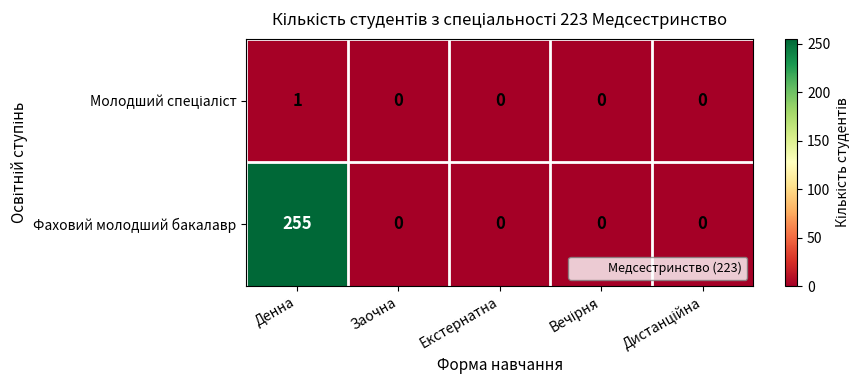

At which category is the sum across all series the highest?

Денна